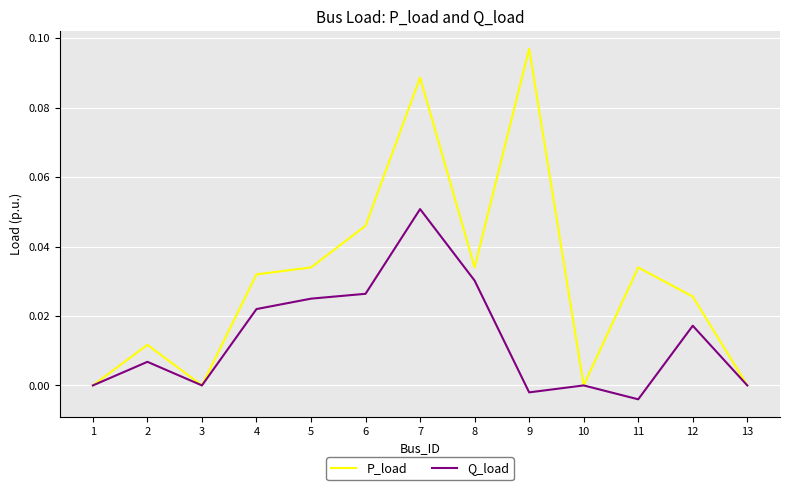

List the series in order of their peak value, lowest first.

Q_load, P_load